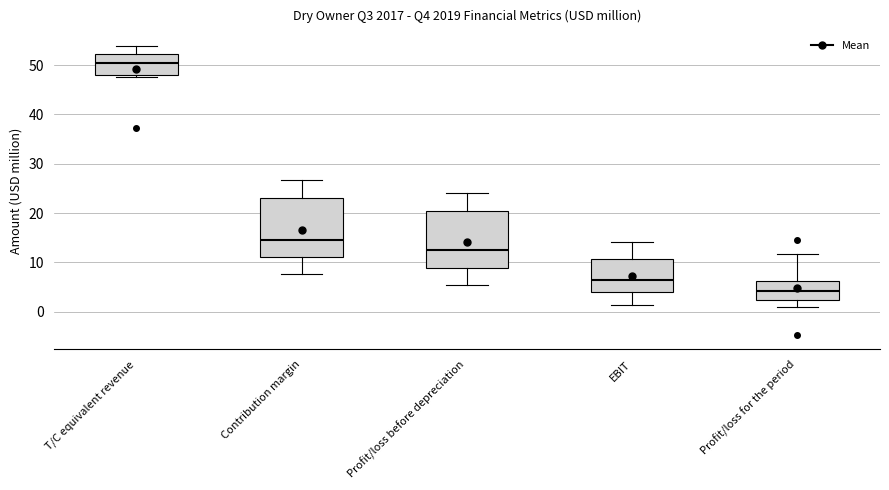

Which box's median line is the highest?

T/C equivalent revenue